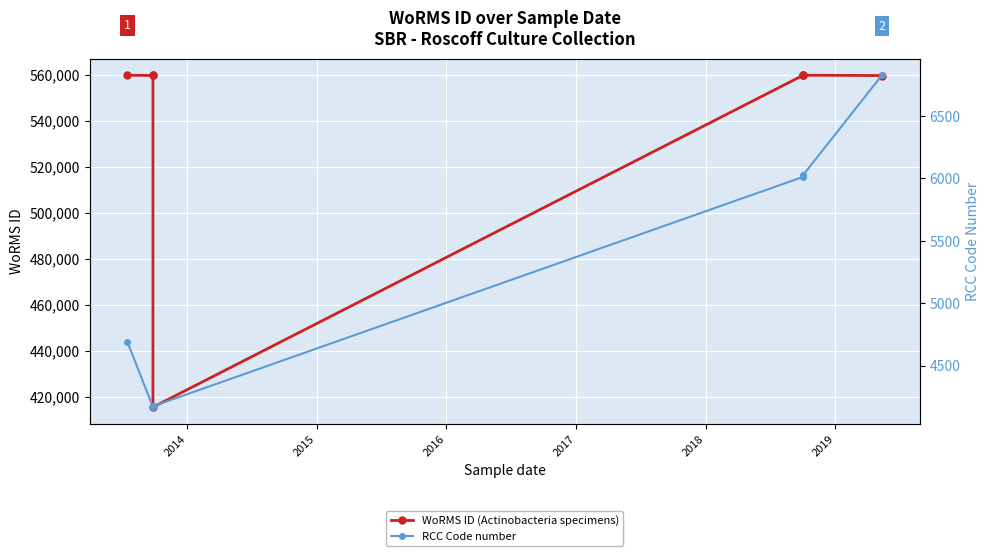

At which category does WoRMS ID (Actinobacteria specimens) reach its first local valley?

2014